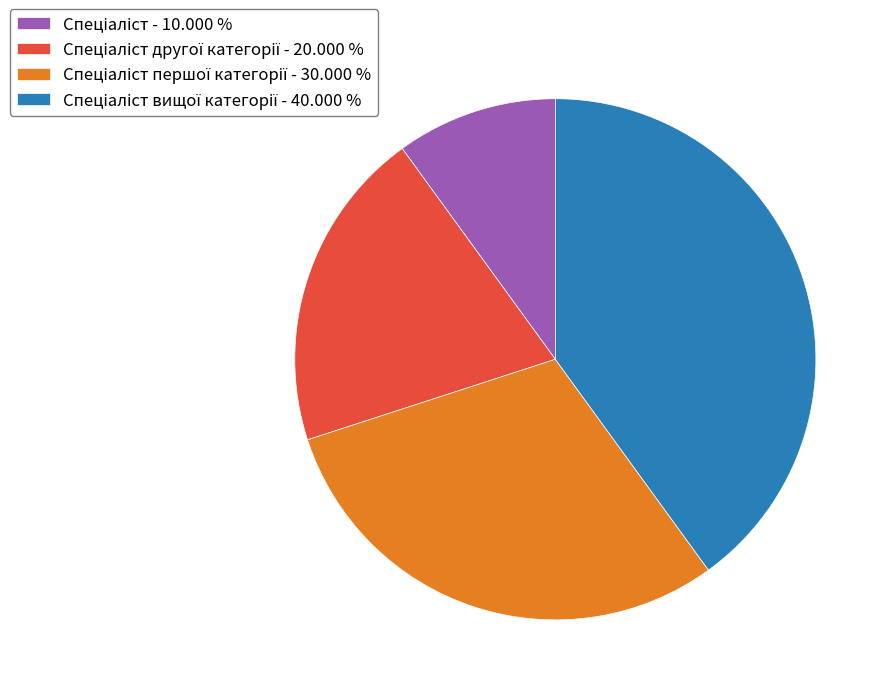

Count the number of slices in the pie.

4